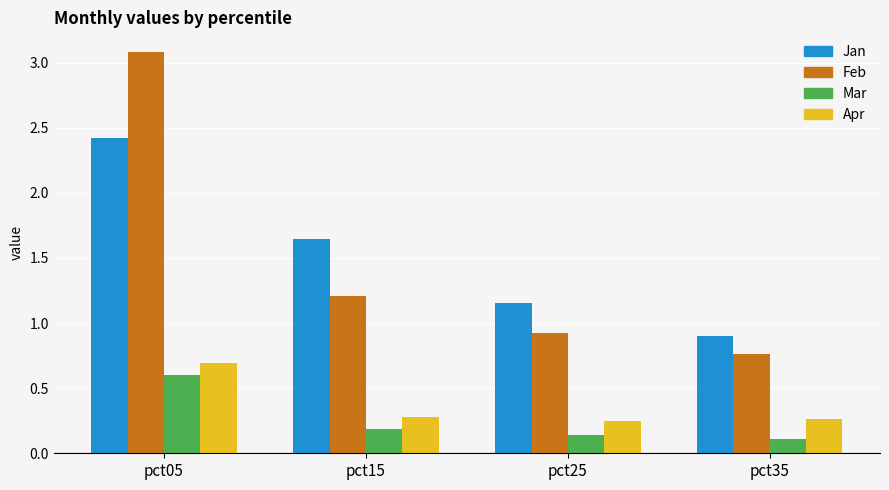

List the labels in order of Feb value, largest first.

pct05, pct15, pct25, pct35